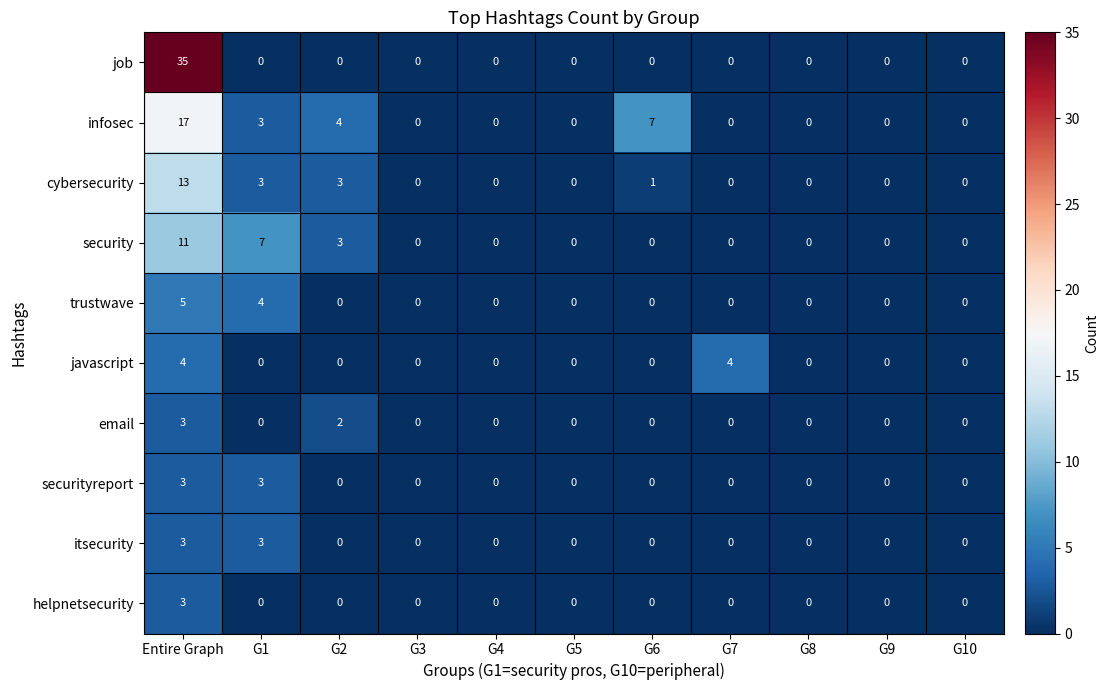

What is the maximum value shown in the chart?

35